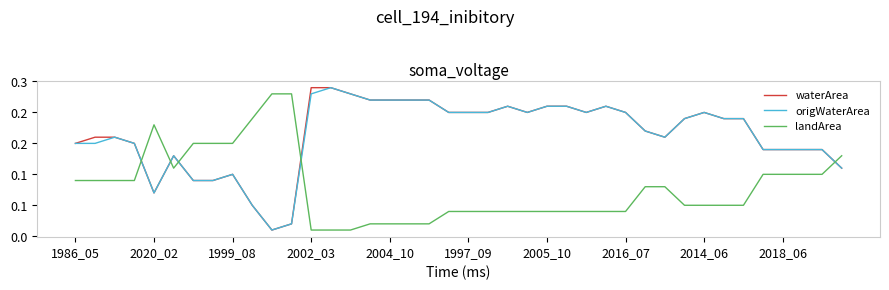

Reading left to right, what are all the values shown in this chart?

waterArea: 0.1	0.2	0.2	0.1	0.1	0.1	0.1	0.1	0.1	0.1	0.0	0.0	0.2	0.2	0.2	0.2	0.2	0.2	0.2	0.2	0.2	0.2	0.2	0.2	0.2	0.2	0.2	0.2	0.2	0.2	0.2	0.2	0.2	0.2	0.2	0.1	0.1	0.1	0.1	0.1
origWaterArea: 0.1	0.1	0.2	0.1	0.1	0.1	0.1	0.1	0.1	0.1	0.0	0.0	0.2	0.2	0.2	0.2	0.2	0.2	0.2	0.2	0.2	0.2	0.2	0.2	0.2	0.2	0.2	0.2	0.2	0.2	0.2	0.2	0.2	0.2	0.2	0.1	0.1	0.1	0.1	0.1
landArea: 0.1	0.1	0.1	0.1	0.2	0.1	0.1	0.1	0.1	0.2	0.2	0.2	0.0	0.0	0.0	0.0	0.0	0.0	0.0	0.0	0.0	0.0	0.0	0.0	0.0	0.0	0.0	0.0	0.0	0.1	0.1	0.1	0.1	0.1	0.1	0.1	0.1	0.1	0.1	0.1